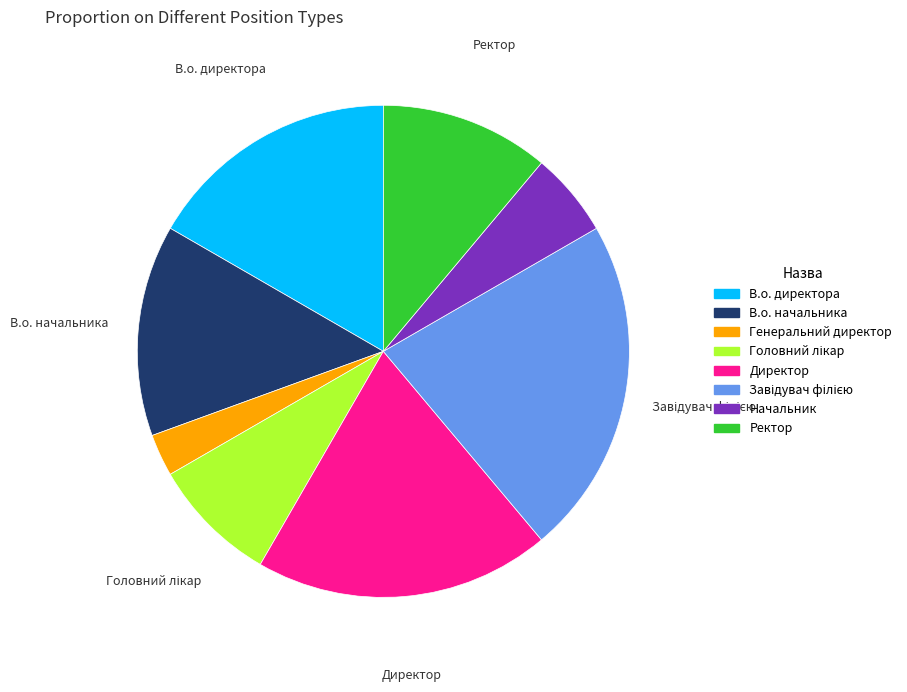

What is the smallest slice in the pie chart?

Генеральний директор